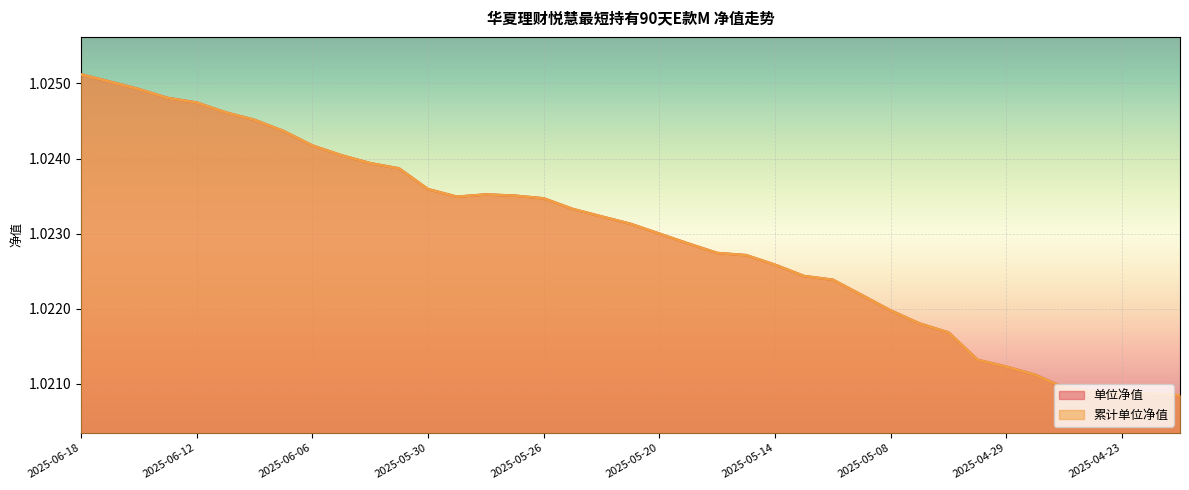

True or false: 累计单位净值 has a value of 0.3 at 2025-05-26.

False